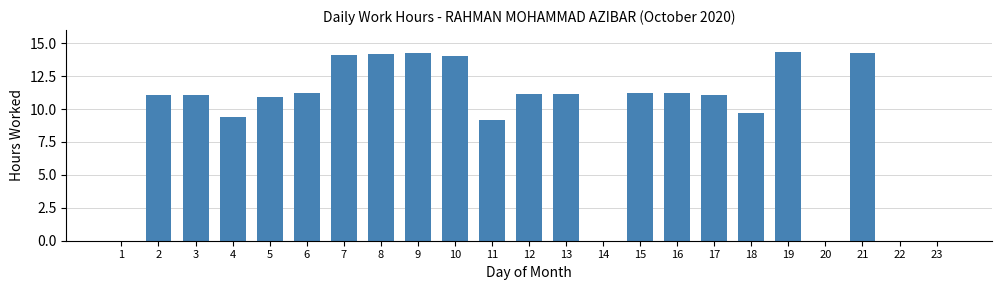

Approximately how many times larger is the value at 9 compared to 13?

1.3